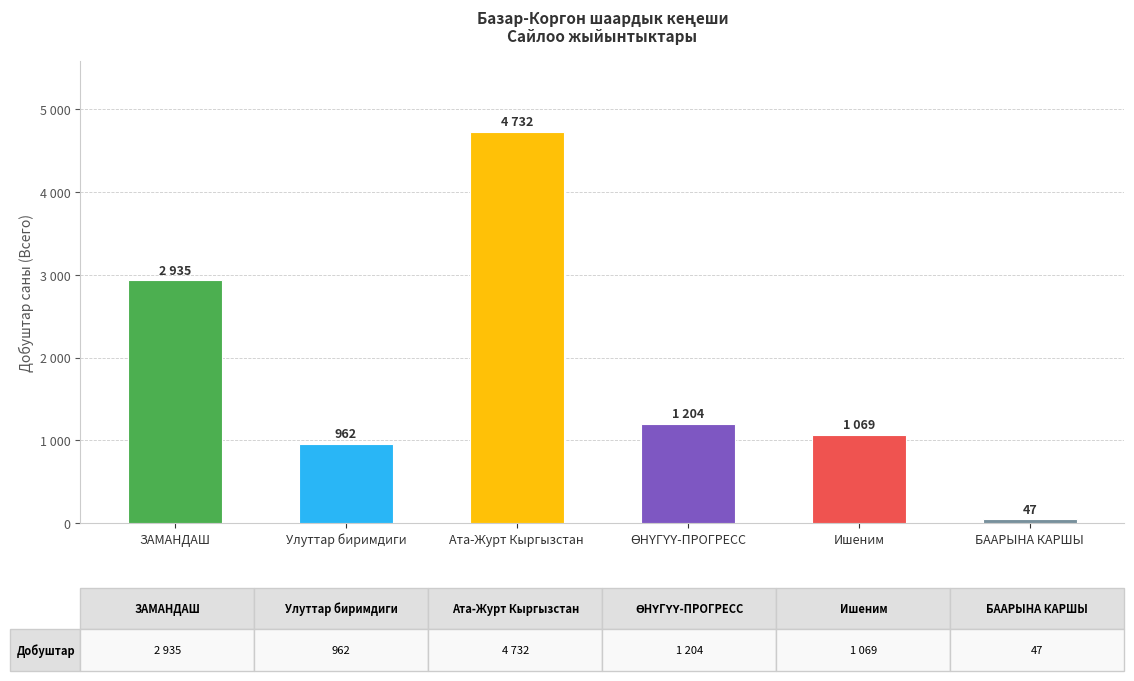

What is the label of the 2nd bar from the right?

Ишеним